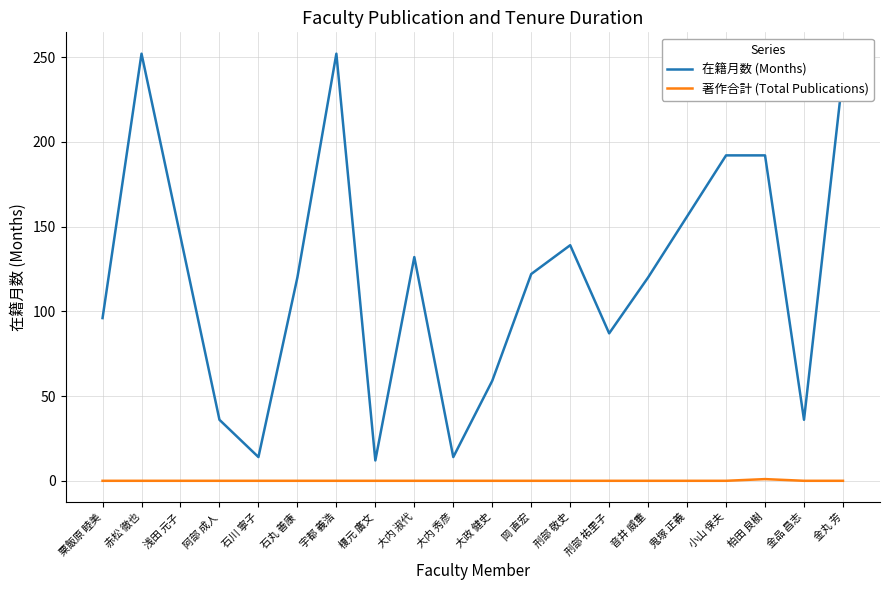

What is the maximum value shown in the chart?

252